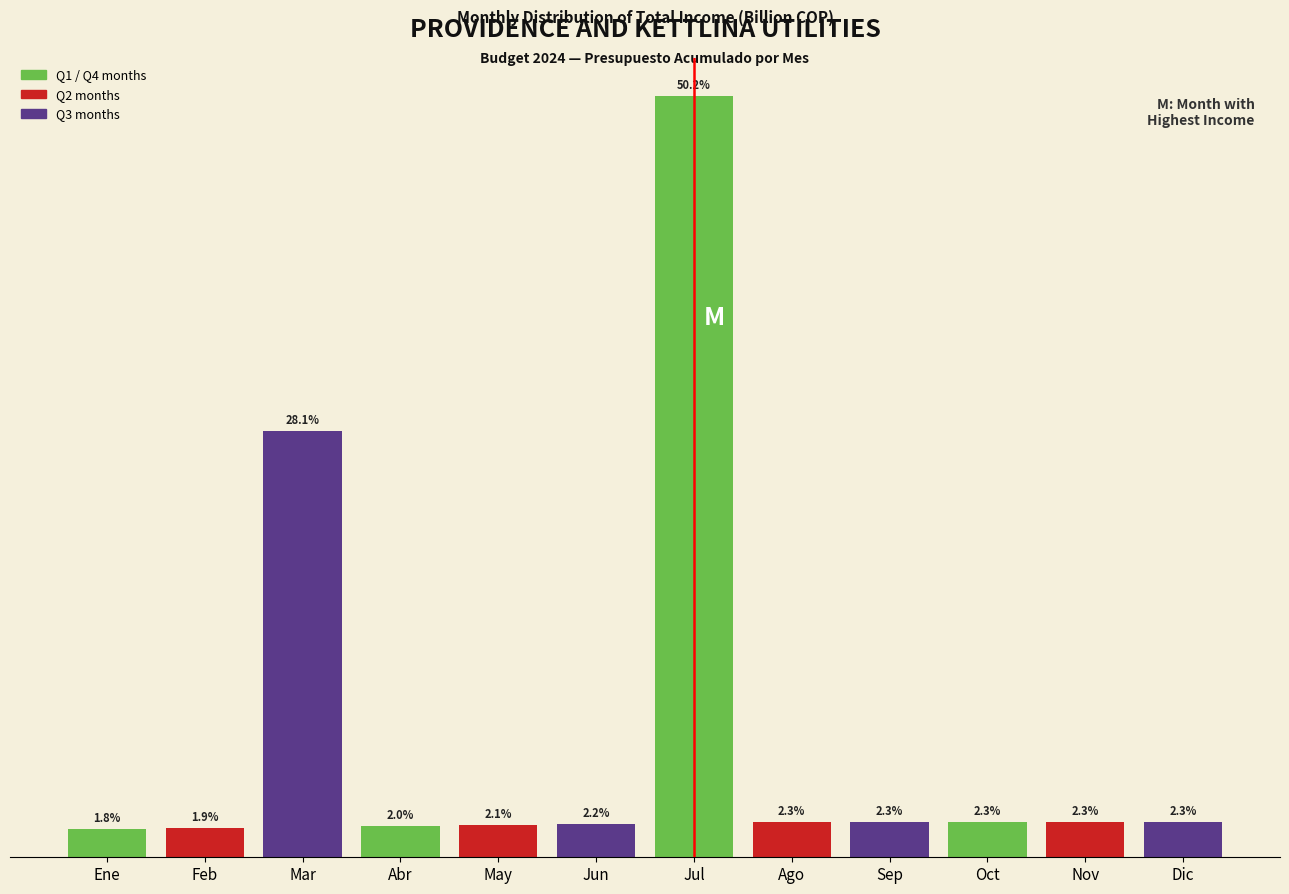

Between Jun and Mar, which is larger?

Mar